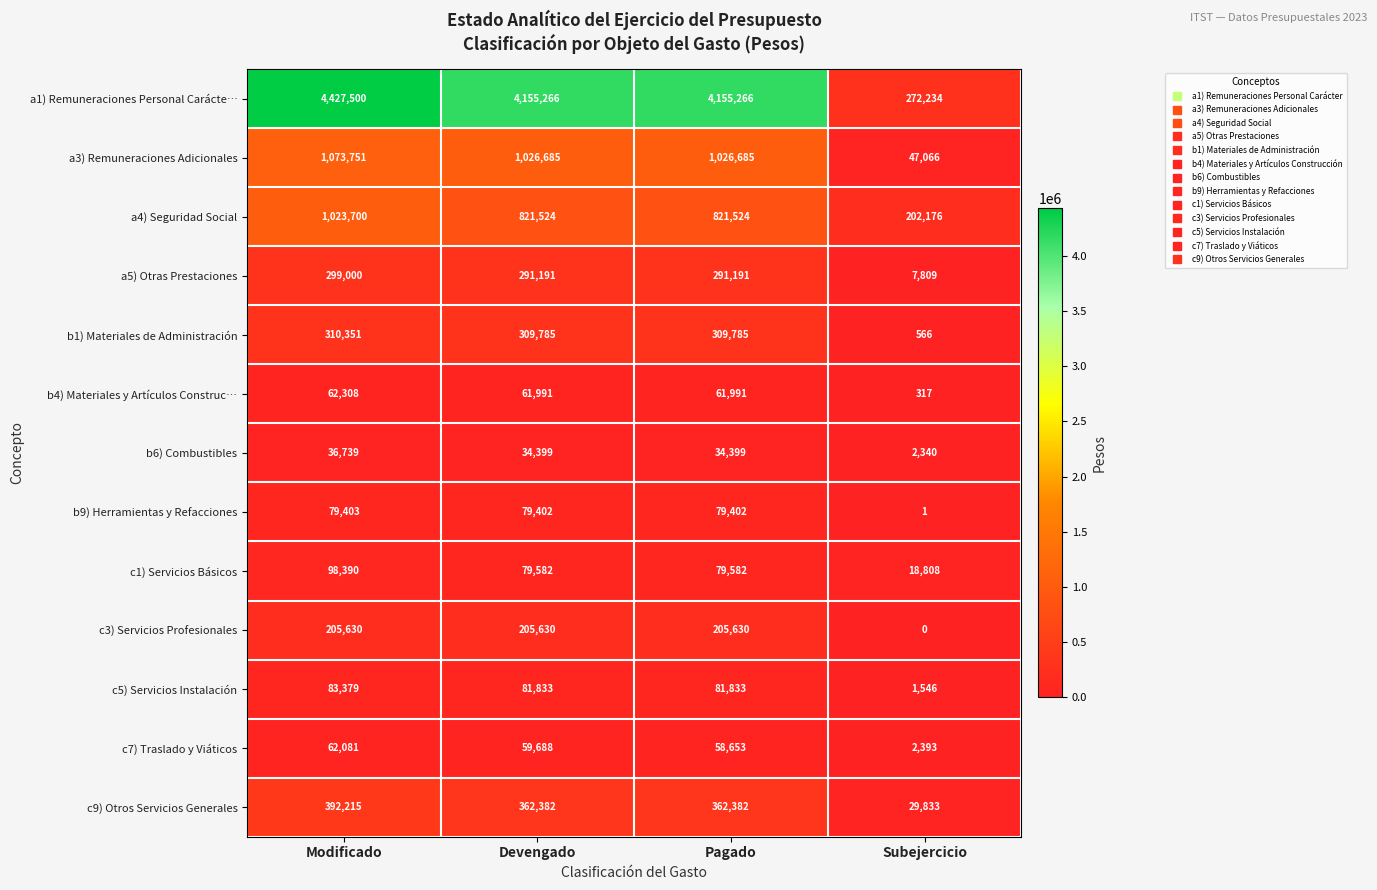

Count the number of data series in this chart.

13